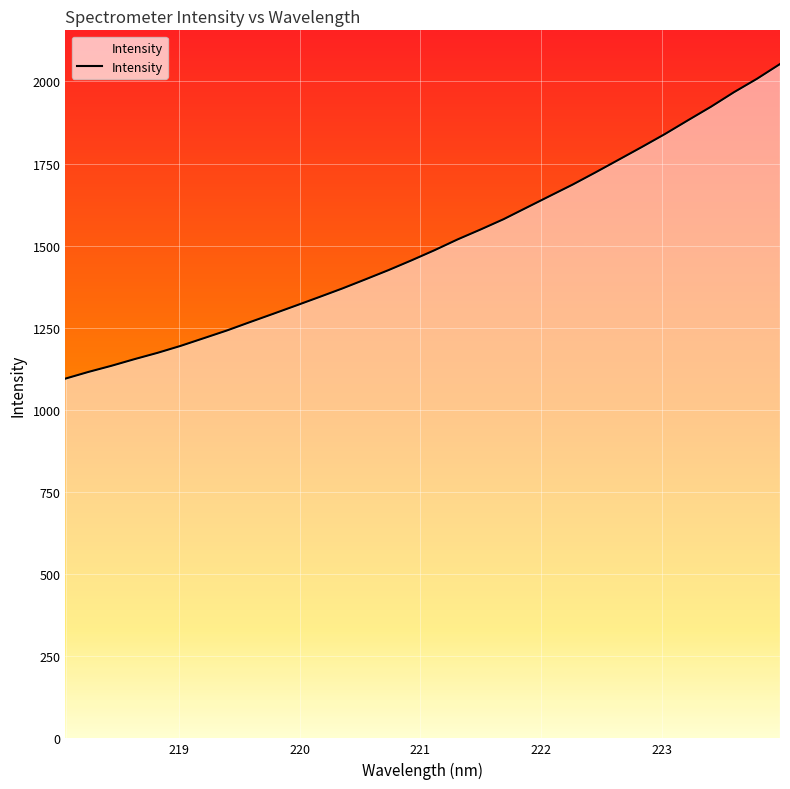

What is the difference between the maximum and minimum values?

957.7